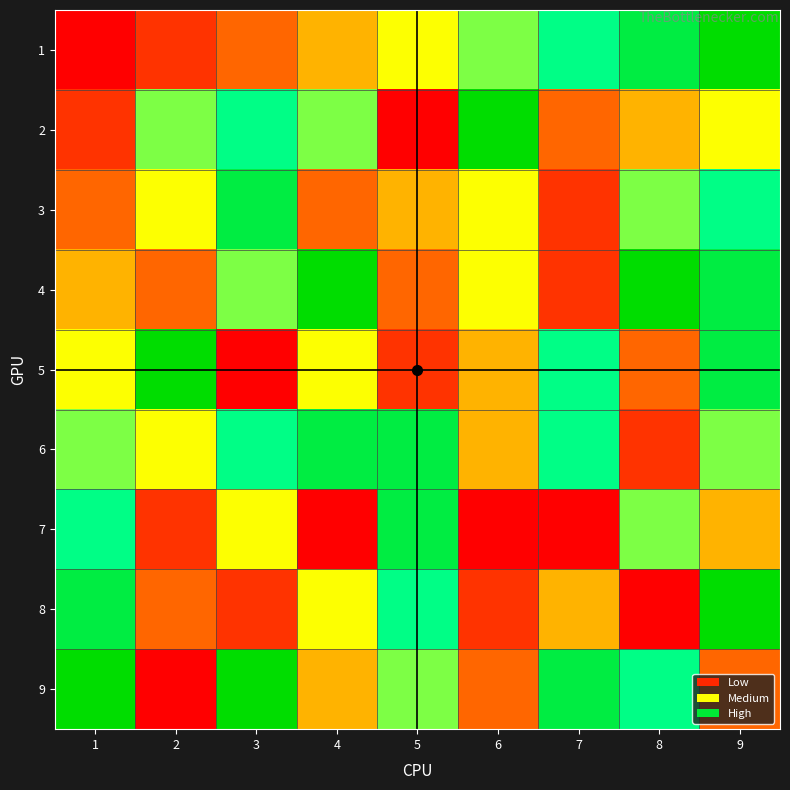

Reading left to right, what are all the values shown in this chart?

1: 1=1	2=2	3=3	4=4	5=5	6=6	7=7	8=8	9=9
2: 1=2	2=6	3=7	4=6	5=1	6=9	7=3	8=4	9=5
3: 1=3	2=5	3=8	4=3	5=4	6=5	7=2	8=6	9=7
4: 1=4	2=3	3=6	4=9	5=3	6=5	7=2	8=9	9=8
5: 1=5	2=9	3=1	4=5	5=2	6=4	7=7	8=3	9=8
6: 1=6	2=5	3=7	4=8	5=8	6=4	7=7	8=2	9=6
7: 1=7	2=2	3=5	4=1	5=8	6=1	7=1	8=6	9=4
8: 1=8	2=3	3=2	4=5	5=7	6=2	7=4	8=1	9=9
9: 1=9	2=1	3=9	4=4	5=6	6=3	7=8	8=7	9=3